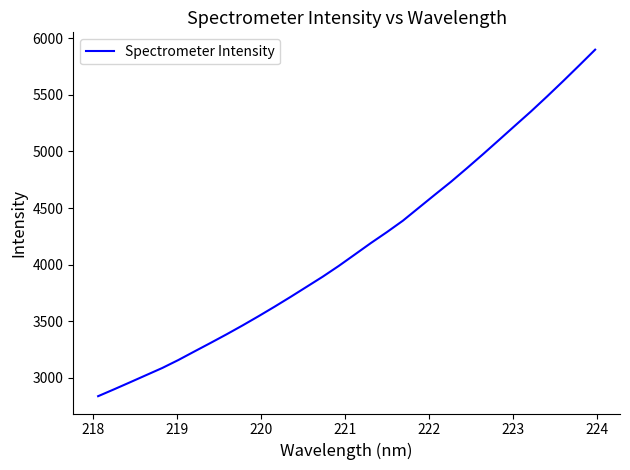

What is the maximum value shown in the chart?

5899.9